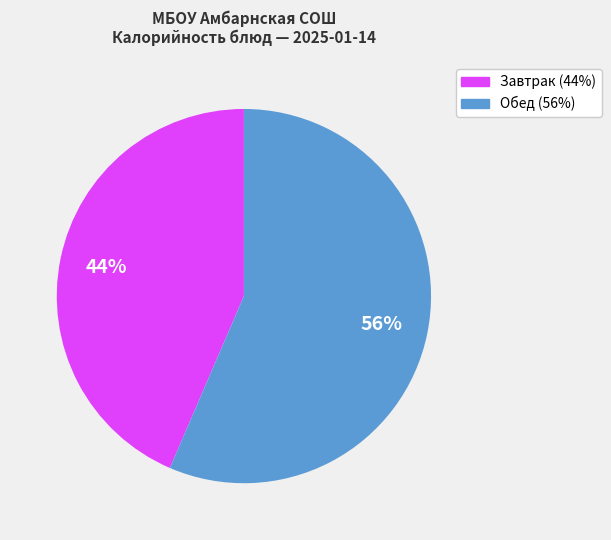

Is there a majority slice in this chart?

Yes